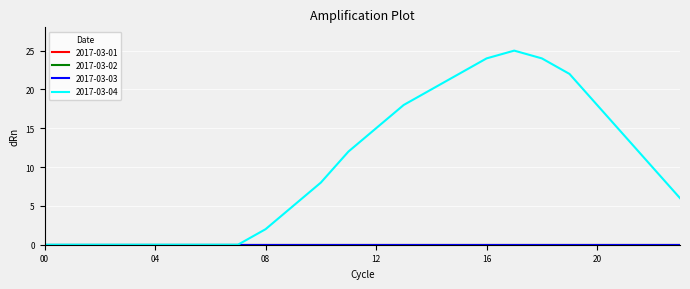

Reading right to left, what are all the values shown in this chart?

2017-03-01: 23=0	22=0	21=0	20=0	19=0	18=0	17=0	16=0	15=0	14=0	13=0	12=0	11=0	10=0	09=0	08=0	07=0	06=0	05=0	04=0	03=0	02=0	01=0	00=0
2017-03-02: 23=0	22=0	21=0	20=0	19=0	18=0	17=0	16=0	15=0	14=0	13=0	12=0	11=0	10=0	09=0	08=0	07=0	06=0	05=0	04=0	03=0	02=0	01=0	00=0
2017-03-03: 23=0	22=0	21=0	20=0	19=0	18=0	17=0	16=0	15=0	14=0	13=0	12=0	11=0	10=0	09=0	08=0	07=0	06=0	05=0	04=0	03=0	02=0	01=0	00=0
2017-03-04: 23=6	22=10	21=14	20=18	19=22	18=24	17=25	16=24	15=22	14=20	13=18	12=15	11=12	10=8	09=5	08=2	07=0	06=0	05=0	04=0	03=0	02=0	01=0	00=0